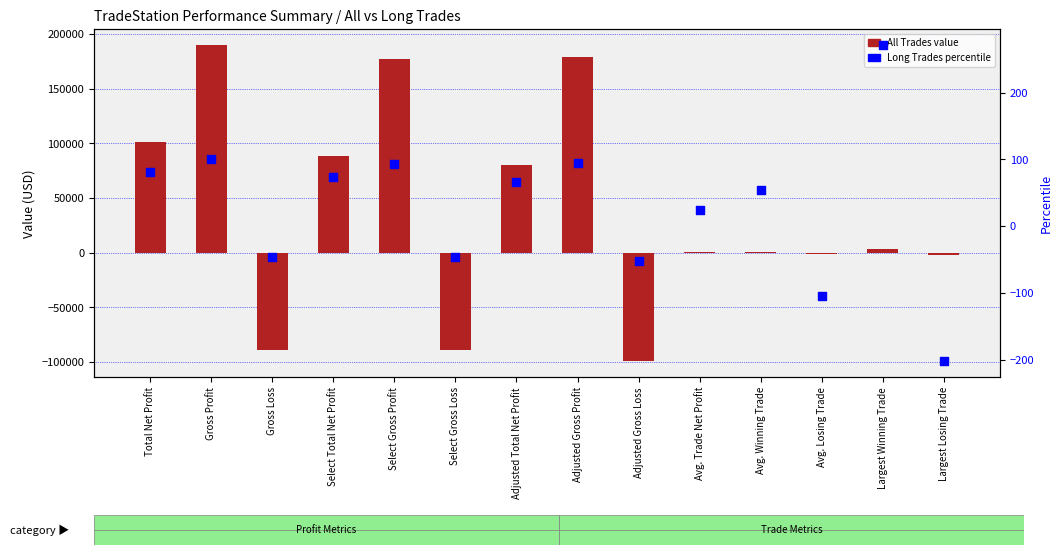

Is the value of All Trades at Select Gross Loss greater than the value of percentile rank within the sample at Largest Losing Trade?

No